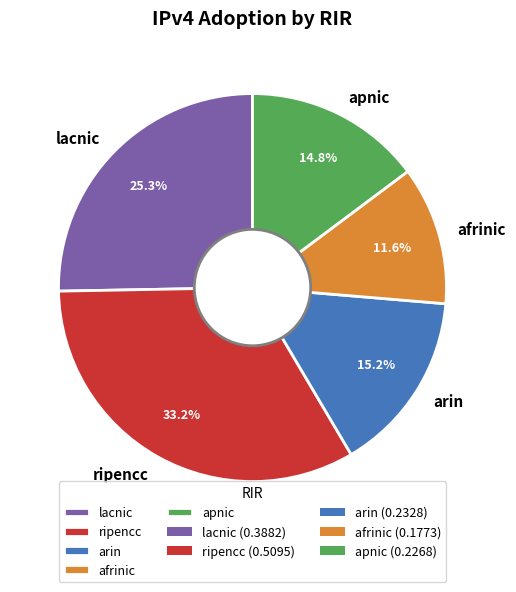

How many segments does this pie chart have?

5